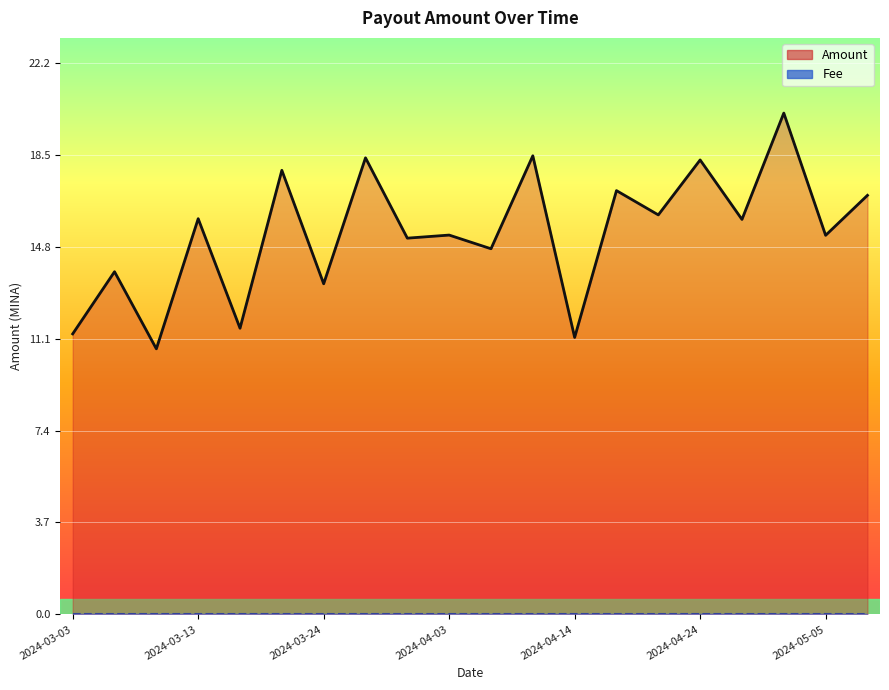

Reading left to right, transcribe all the data shown in this chart.

Amount: 11.3	13.8	10.7	15.9	11.5	17.9	13.3	18.4	15.2	15.3	14.7	18.5	11.2	17.1	16.1	18.3	15.9	20.2	15.3	16.9
Fee: 0.0	0.0	0.0	0.0	0.0	0.0	0.0	0.0	0.0	0.0	0.0	0.0	0.0	0.0	0.0	0.0	0.0	0.0	0.0	0.0